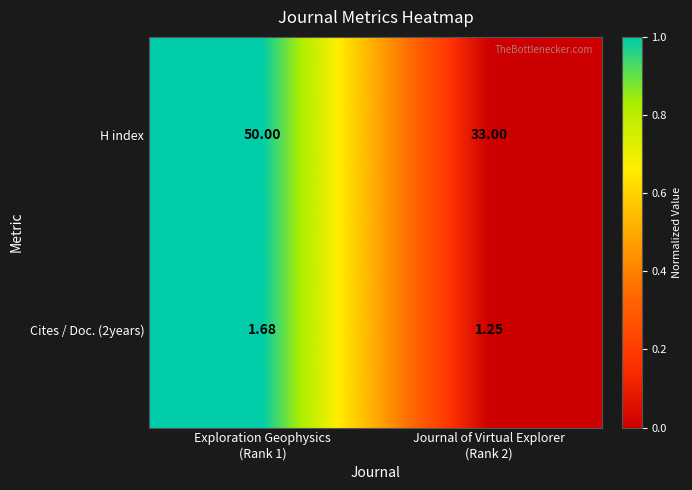

Which series has the largest total across all categories?

H index